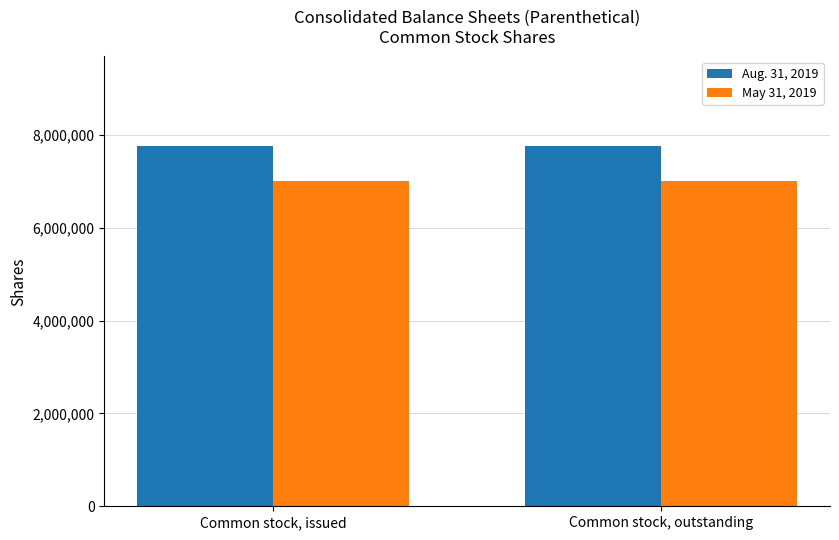

Count the number of categories in the chart.

2